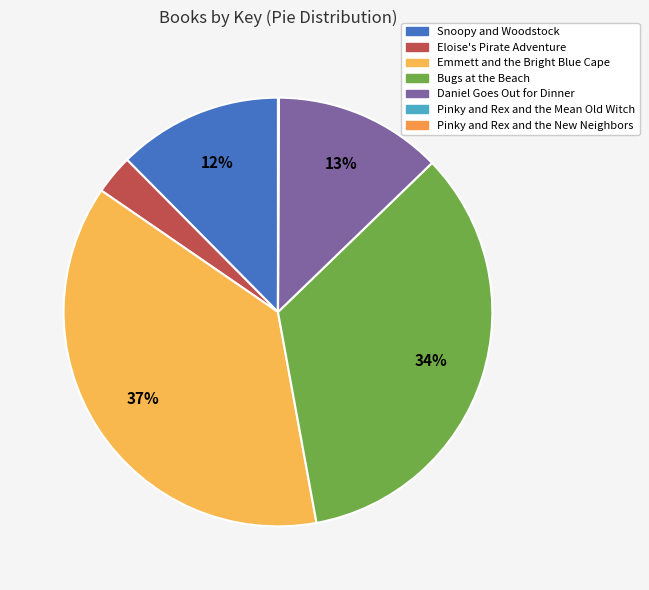

What is the ratio of the value at Emmett and the Bright Blue Cape to the value at Snoopy and Woodstock?

3.0